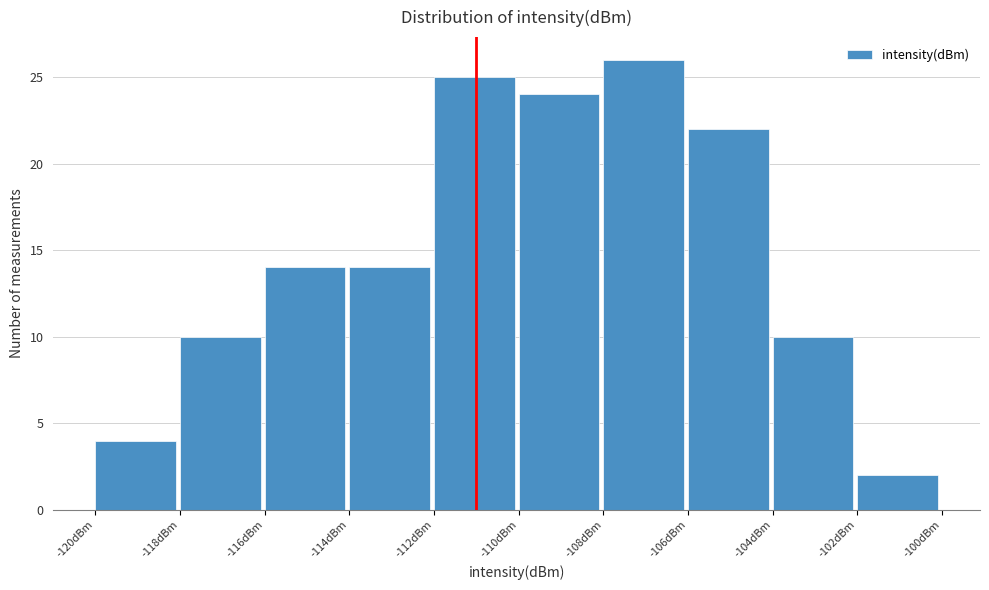

Reading left to right, list every bar in this chart as the range it spans on the x-axis followed by its height. The values are not printed on the chart, so give them approximately, as read against the axis.

-120 to -118: 4
-118 to -116: 10
-116 to -114: 14
-114 to -112: 14
-112 to -110: 25
-110 to -108: 24
-108 to -106: 26
-106 to -104: 22
-104 to -102: 10
-102 to -100: 2